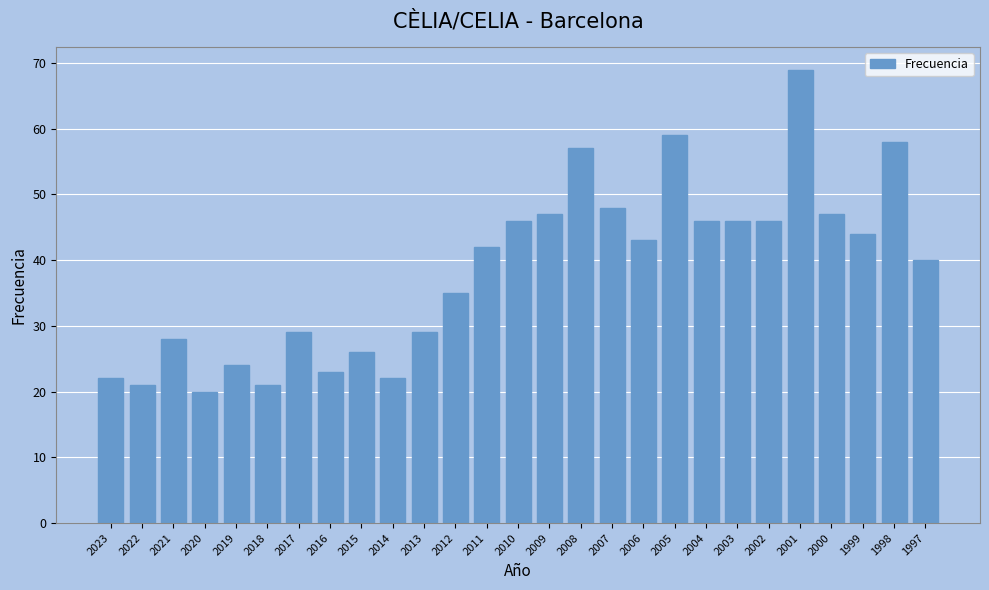

Between 2008 and 2018, which is larger?

2008